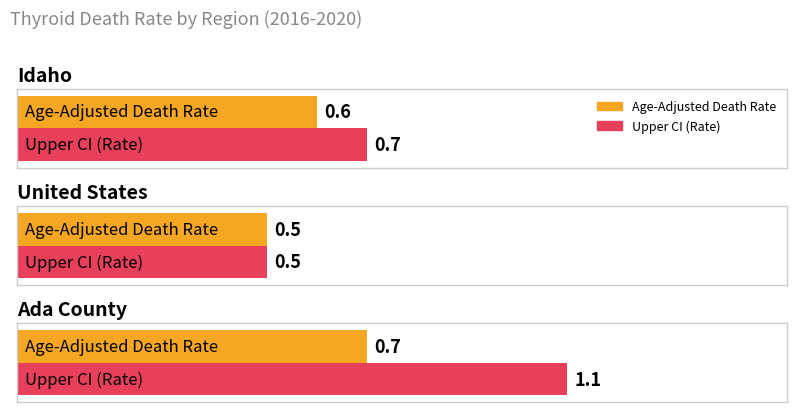

Are the bars horizontal?

Yes